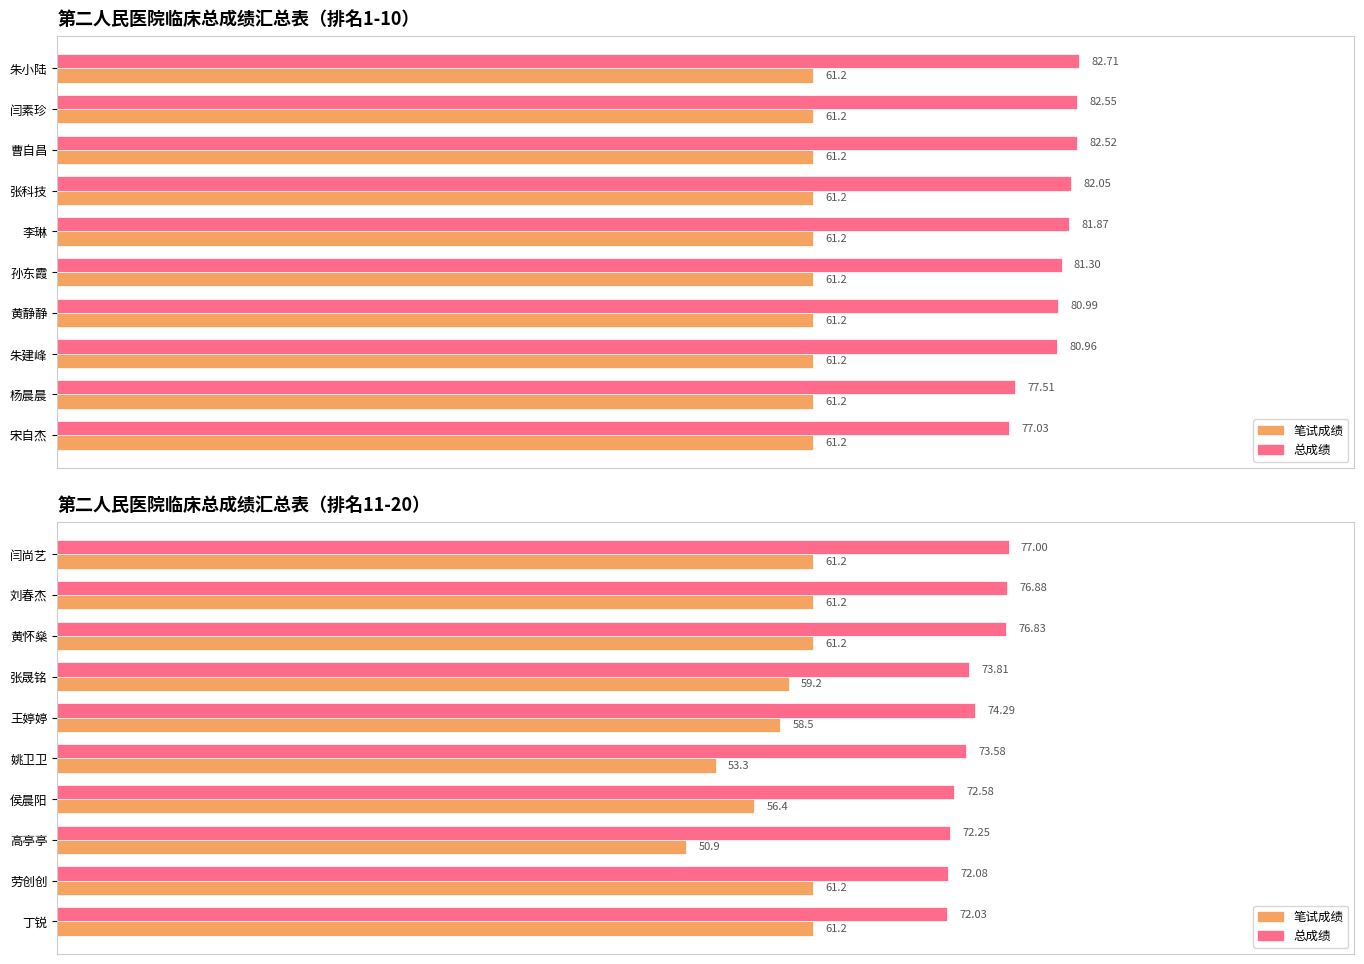

Which series changed the most between 王婷婷 and 劳创创?

笔试成绩